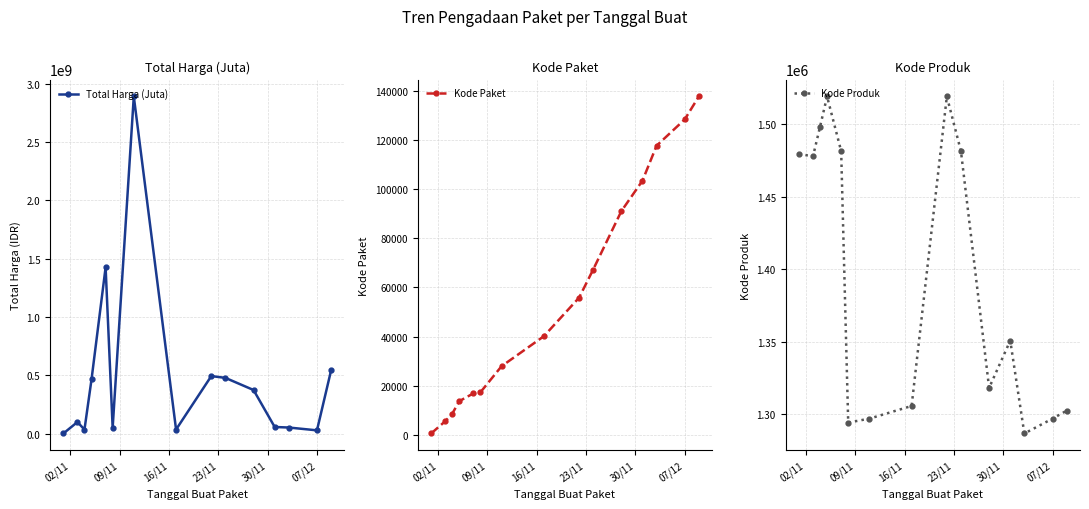

What is the minimum value for Kode Produk?

1286873